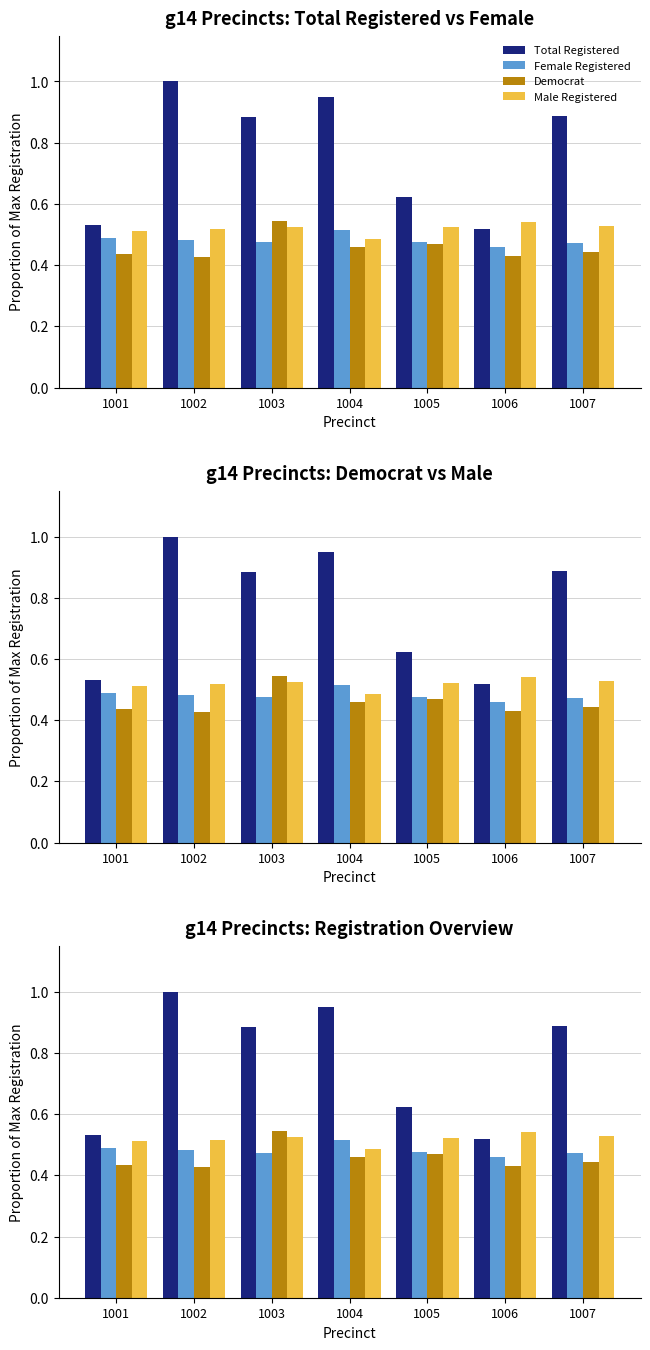

Which series changed the most between 1005 and 1006?

Total Registered